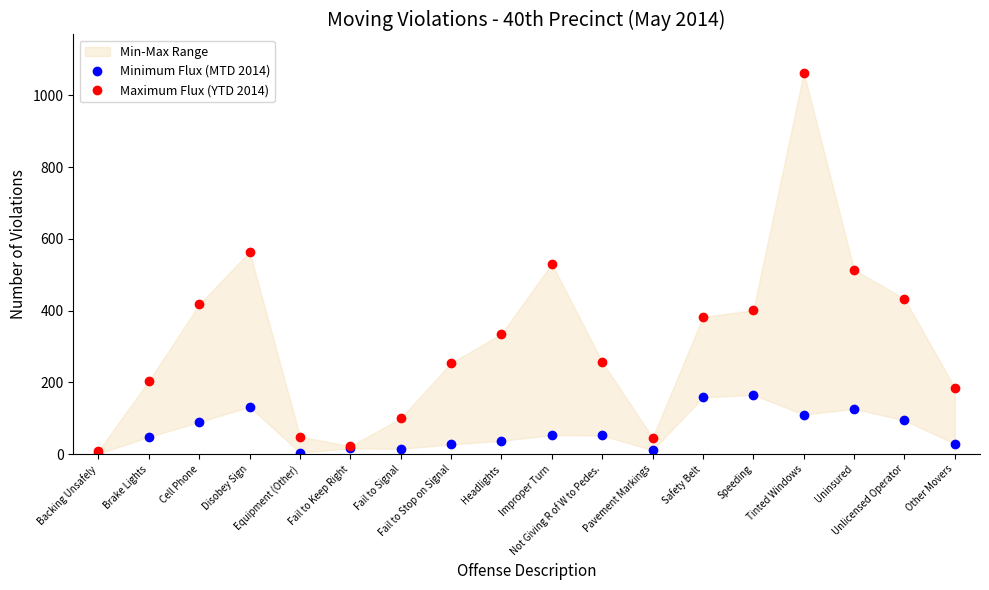

Reading left to right, what are all the values shown in this chart?

Minimum Flux (MTD 2014): 1	48	89	132	4	16	15	27	37	53	52	11	158	165	110	126	94	29
Maximum Flux (YTD 2014): 9	204	417	564	49	22	100	254	335	530	257	46	382	401	1063	514	433	185